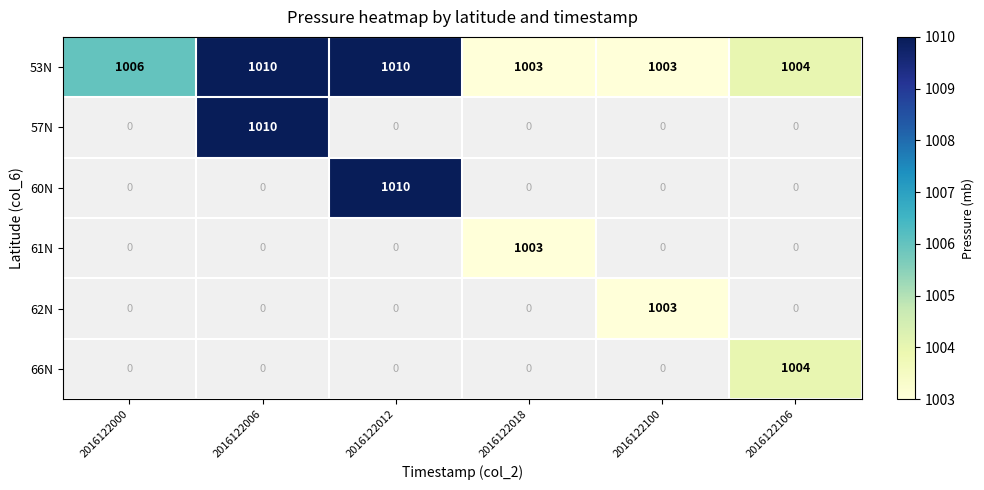

The value of 53N at 2016122106 is 1004. True or false?

True